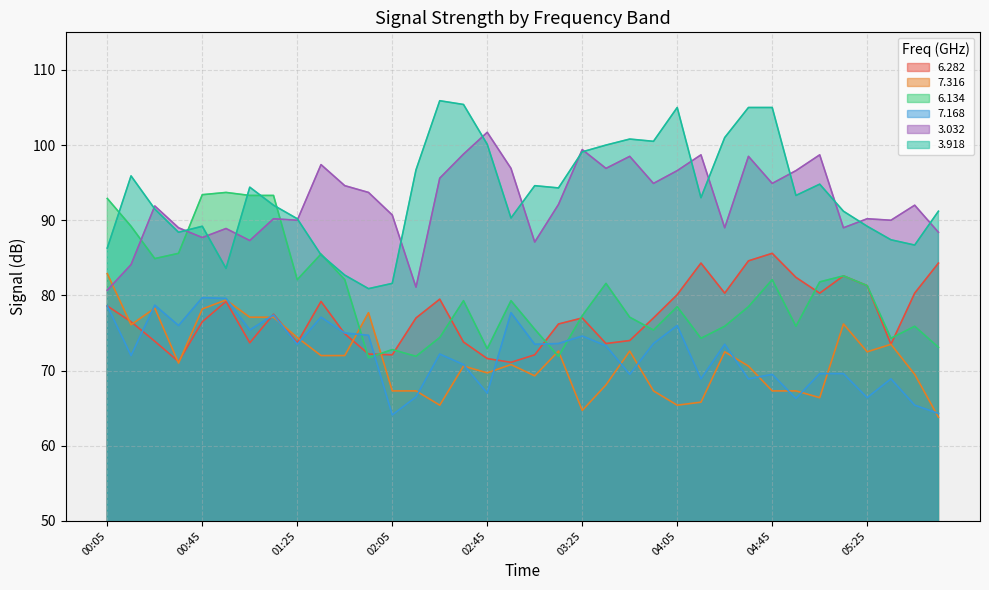

What is the label of the 16th point from the left?

02:35